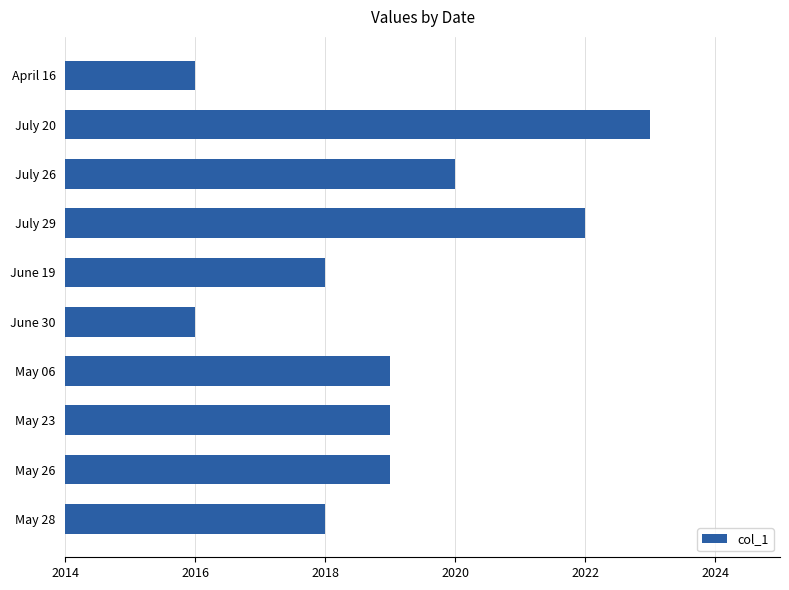

What position from the top is April 16?

1